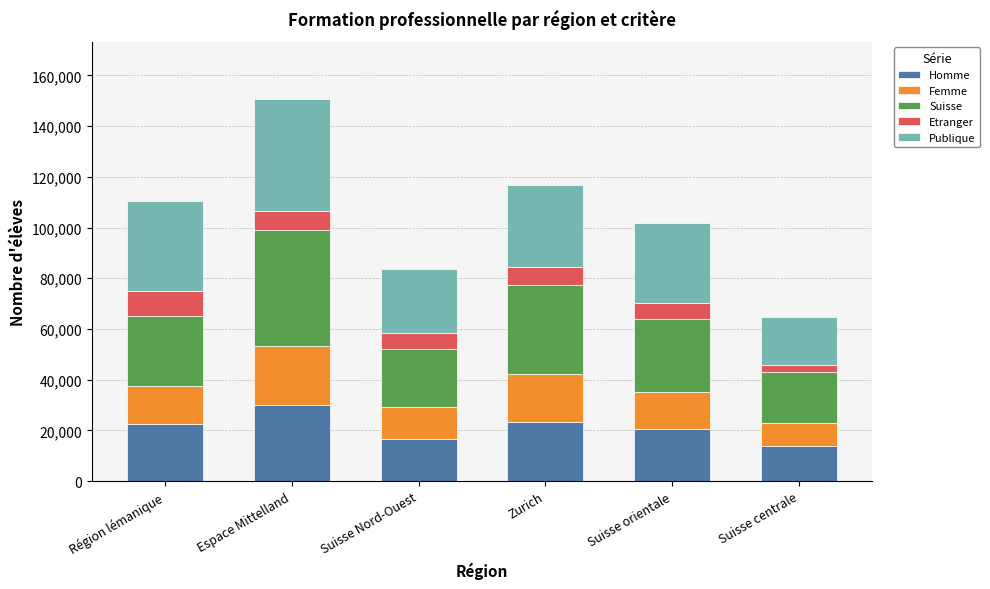

What is the maximum value for Homme?

30212